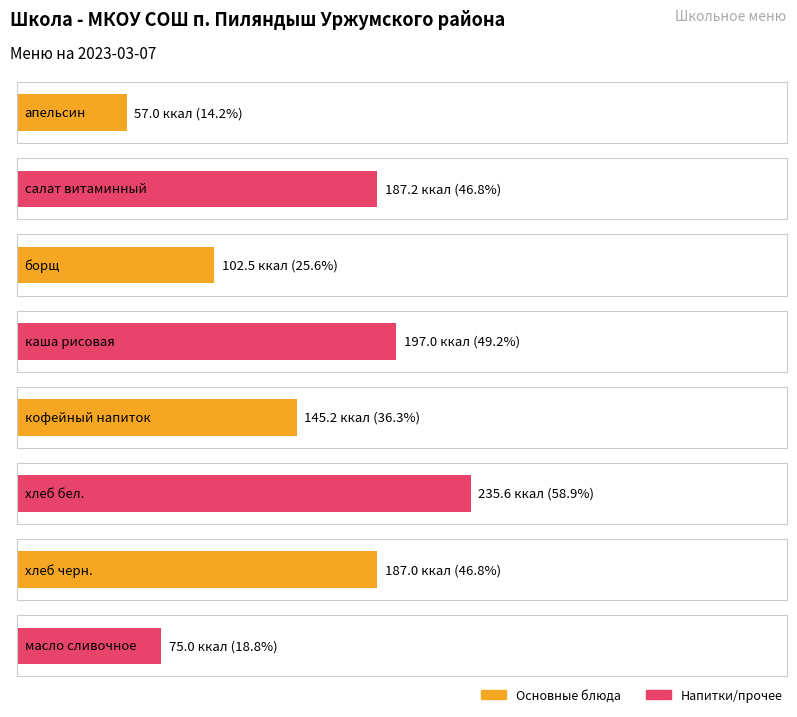

What is the smallest value displayed?

57.0